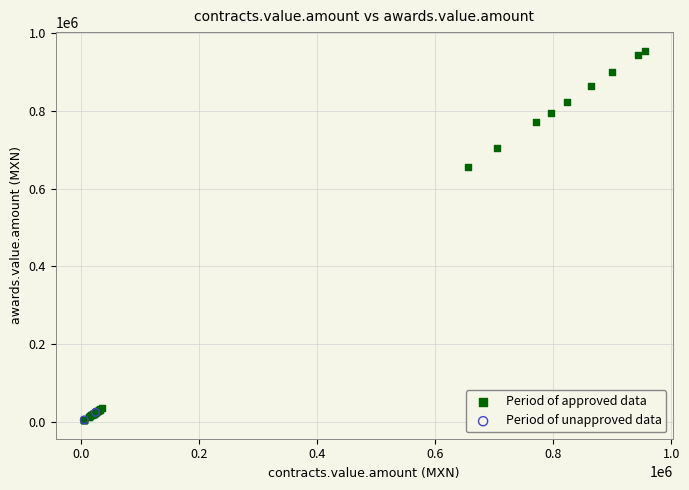

Which series reaches the maximum Y coordinate?

Period of approved data